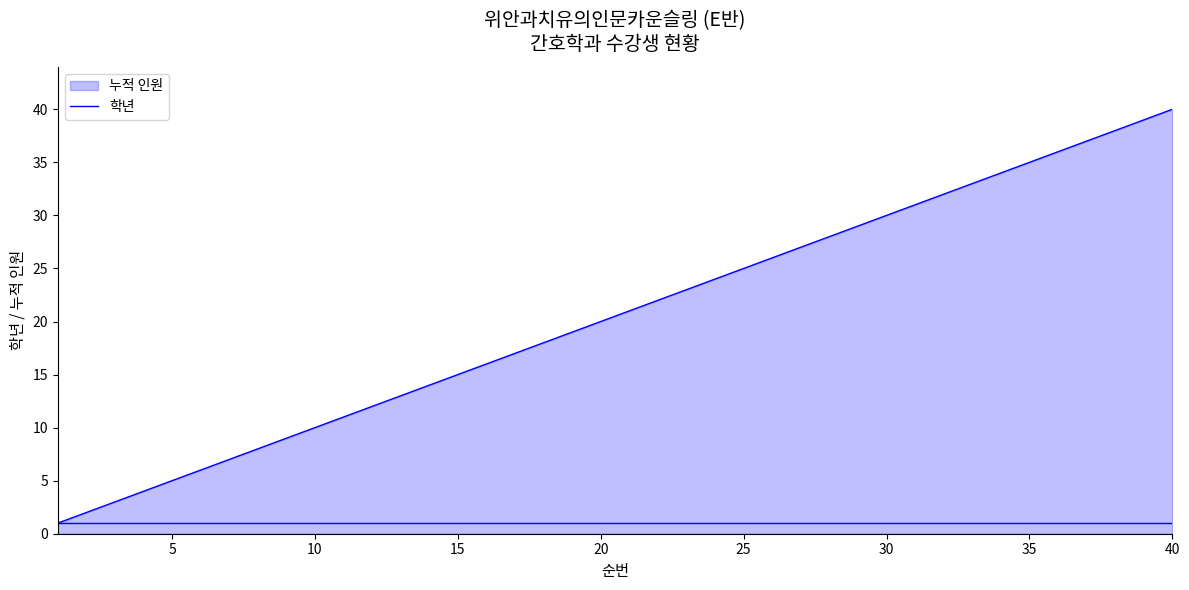

How many lines are shown in the chart?

2